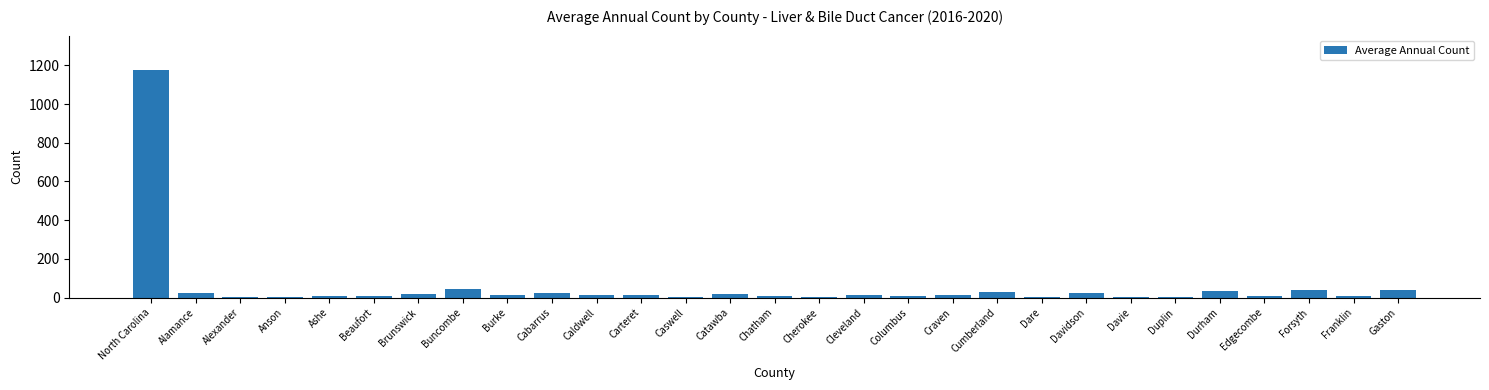

Which has a higher value, Davie or North Carolina?

North Carolina